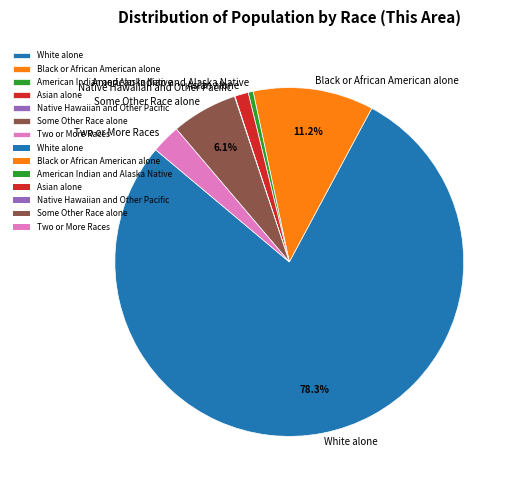

Does White alone represent more than half of the total?

Yes